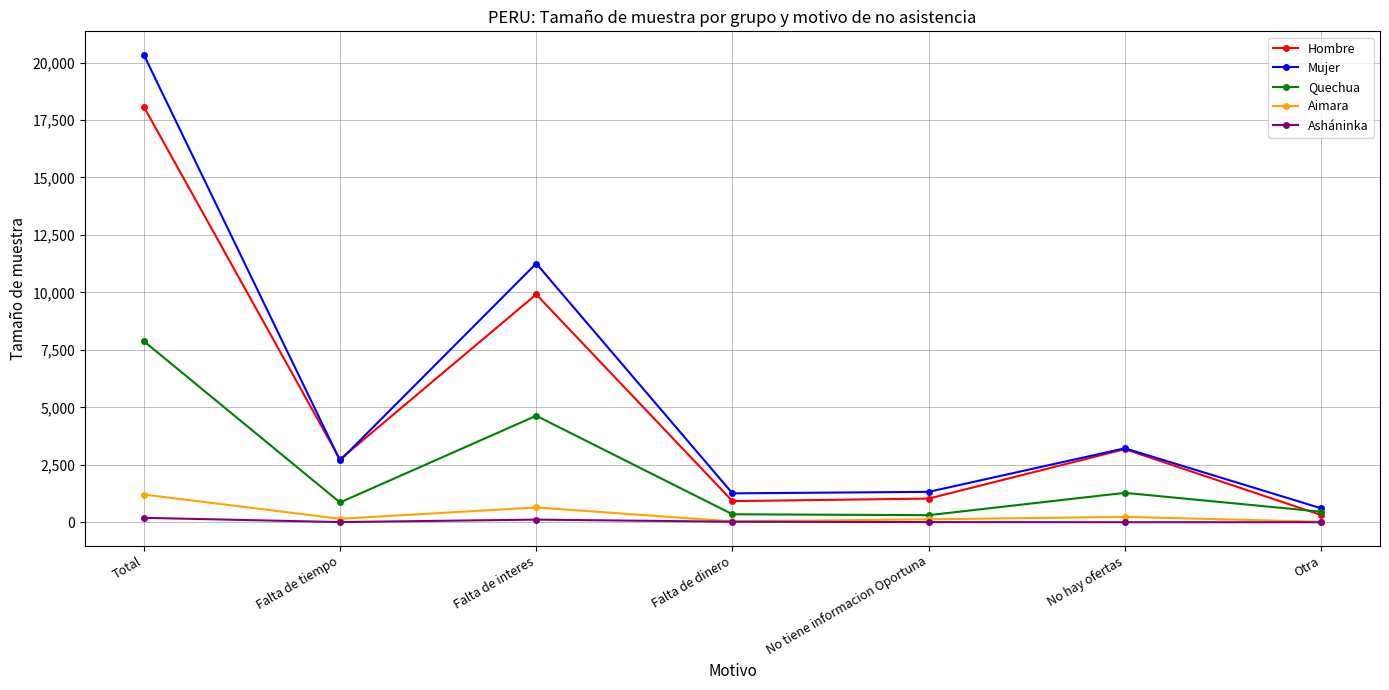

The value of Mujer at Falta de tiempo is 2686. True or false?

True